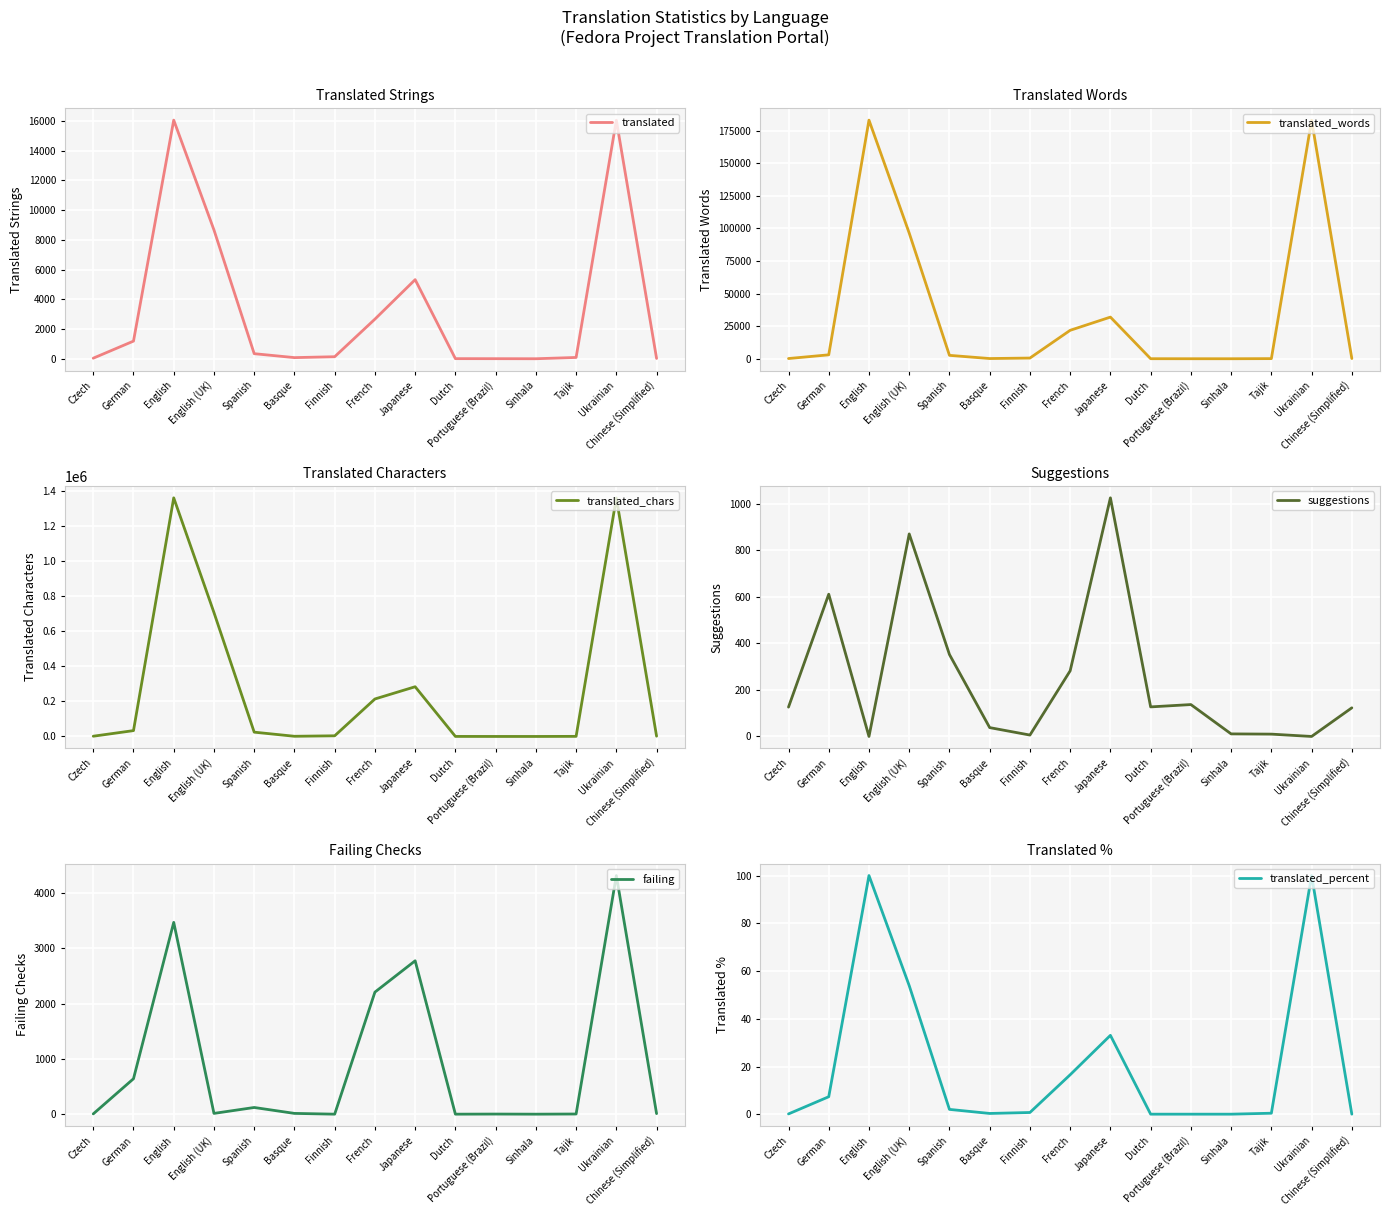

Rank the series by their maximum value, from highest to lowest.

translated_chars, translated_words, translated, failing, suggestions, translated_percent